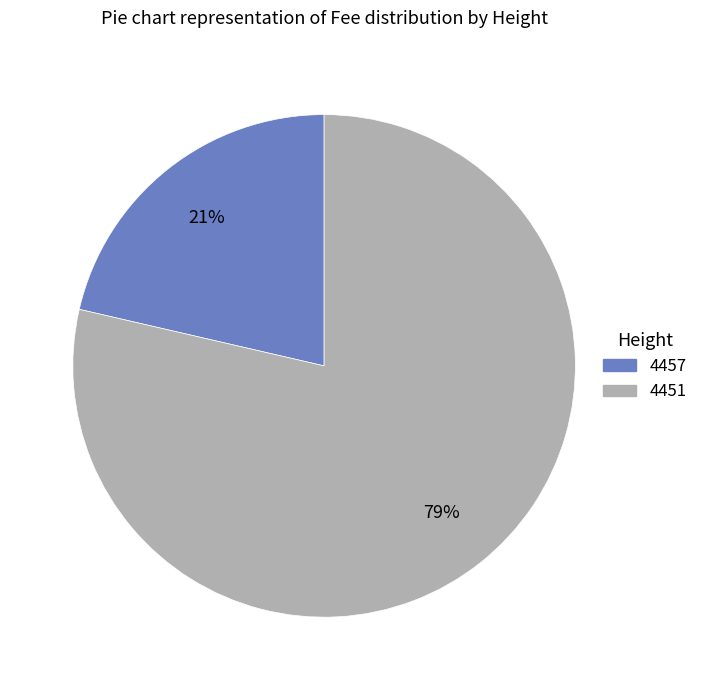

True or false: 4457 accounts for 16% of the total.

False